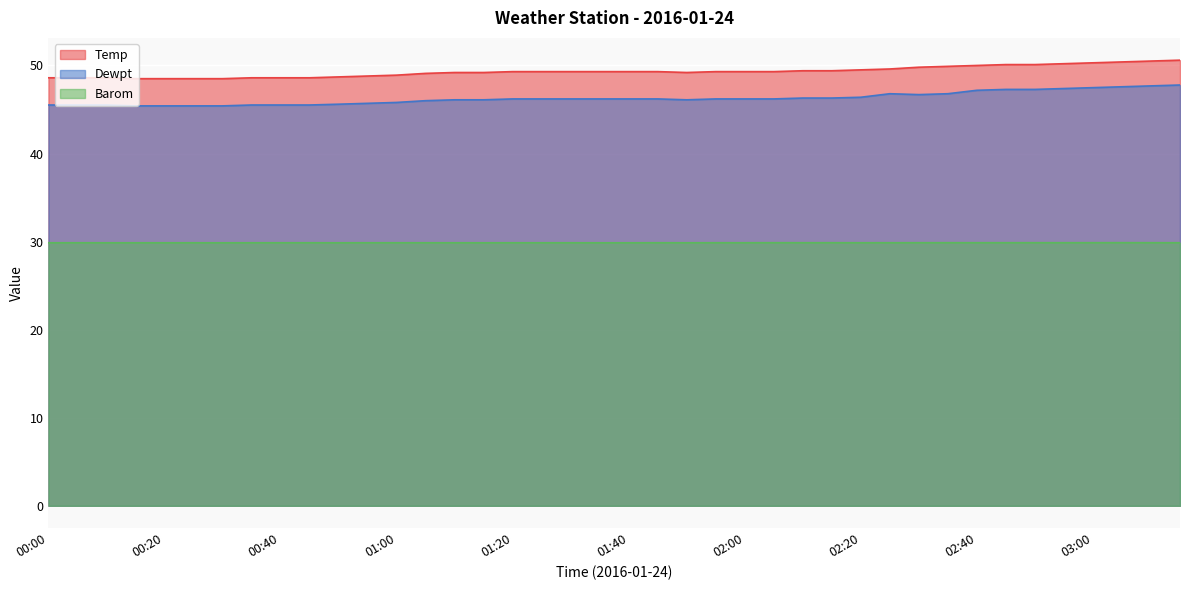

Reading left to right, transcribe all the data shown in this chart.

Temp: 48.6	48.6	48.6	48.5	48.5	48.5	48.5	48.6	48.6	48.6	48.7	48.8	48.9	49.1	49.2	49.2	49.3	49.3	49.3	49.3	49.3	49.3	49.2	49.3	49.3	49.3	49.4	49.4	49.5	49.6	49.8	49.9	50.0	50.1	50.1	50.2	50.3	50.4	50.5	50.6
Dewpt: 45.5	45.5	45.5	45.4	45.4	45.4	45.4	45.5	45.5	45.5	45.6	45.7	45.8	46.0	46.1	46.1	46.2	46.2	46.2	46.2	46.2	46.2	46.1	46.2	46.2	46.2	46.3	46.3	46.4	46.8	46.7	46.8	47.2	47.3	47.3	47.4	47.5	47.6	47.7	47.8
Barom: 29.9	29.9	29.9	29.9	29.9	29.9	29.9	29.9	29.9	29.9	29.9	29.9	29.9	29.9	29.9	29.9	29.9	29.9	29.9	29.9	29.9	29.9	29.9	29.9	29.9	29.9	29.9	29.9	29.9	29.9	29.9	29.9	29.9	29.9	29.9	29.9	29.9	29.9	29.9	29.9